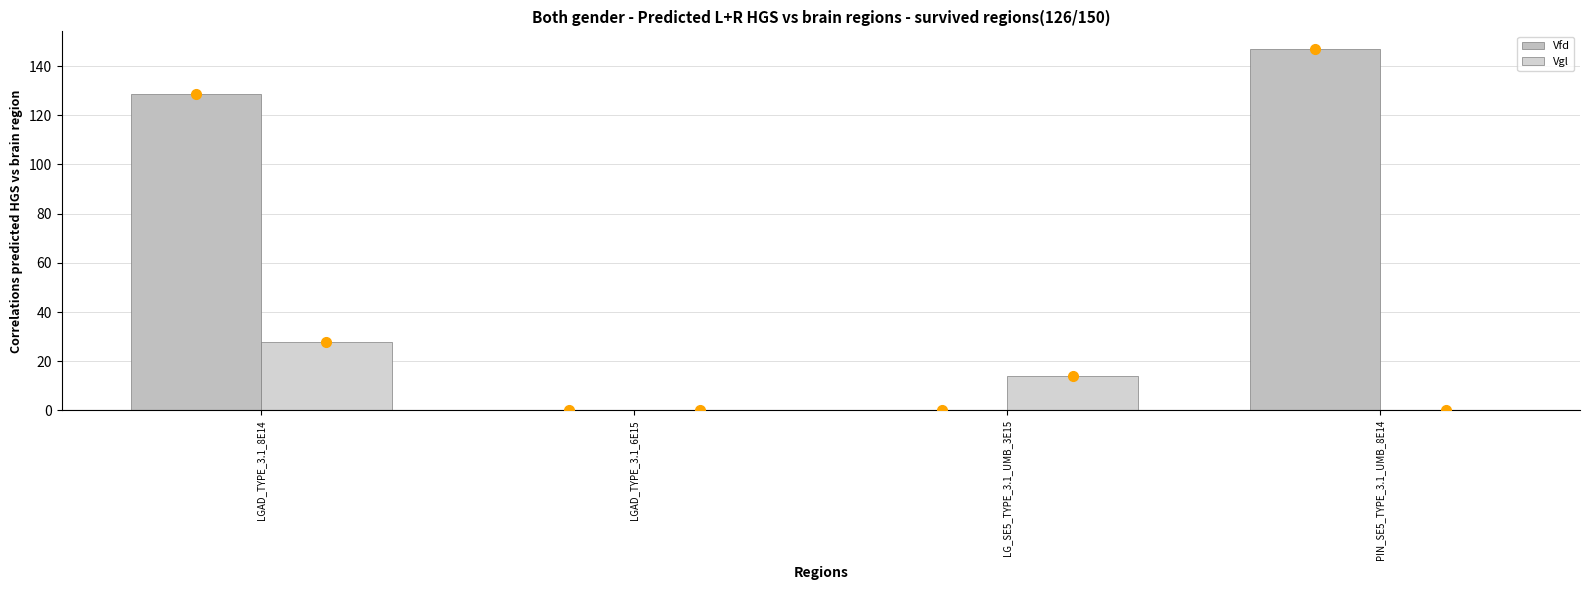

What is the maximum value for Vfd?

146.8